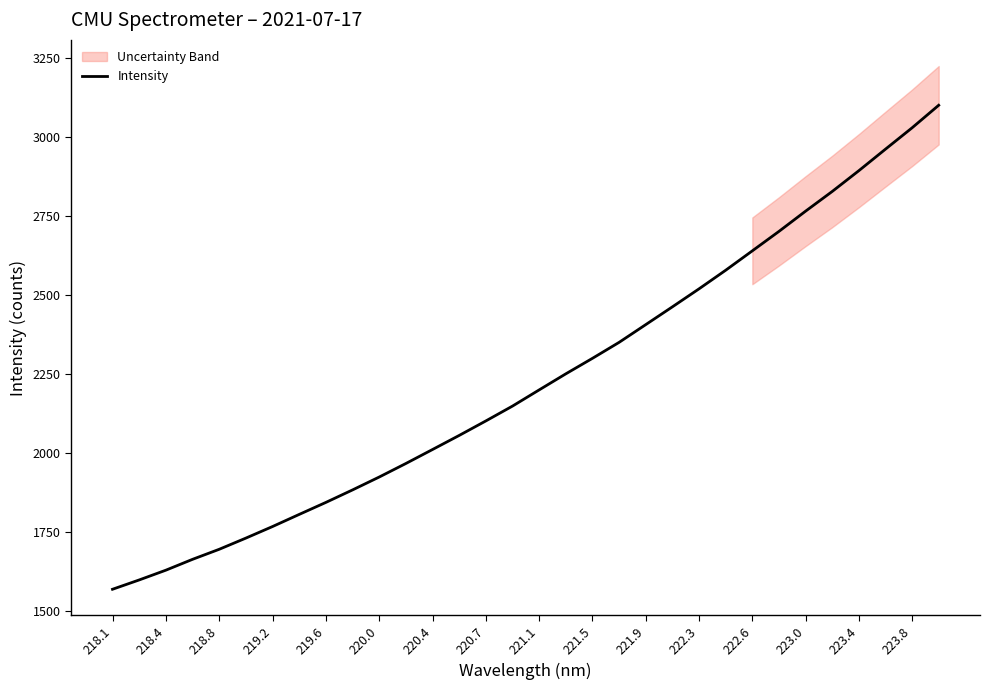

Is it true that Intensity equals 837.7 at 219.2?

False